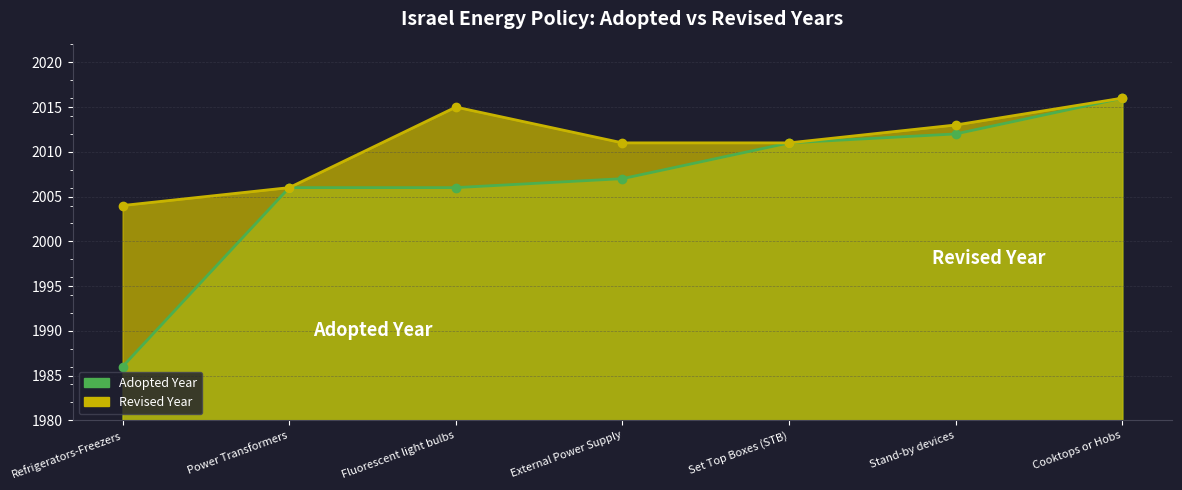

Between Fluorescent light bulbs and Refrigerators-Freezers, which is larger?

Fluorescent light bulbs